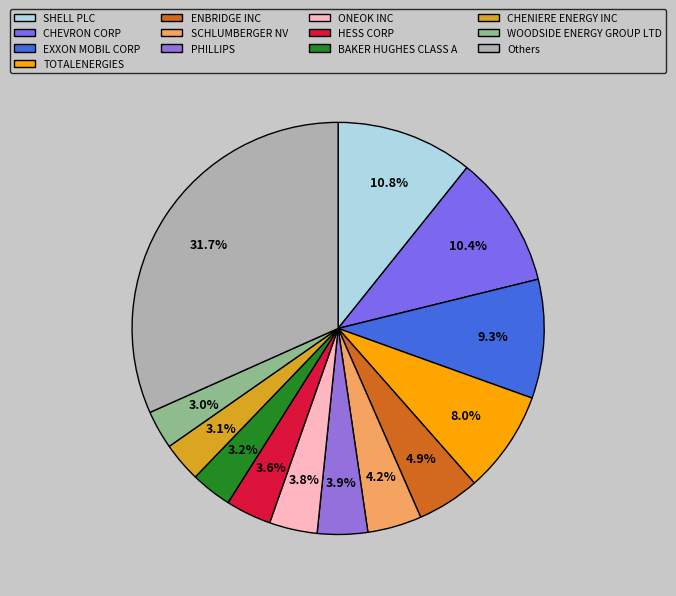

Count the number of slices in the pie.

13